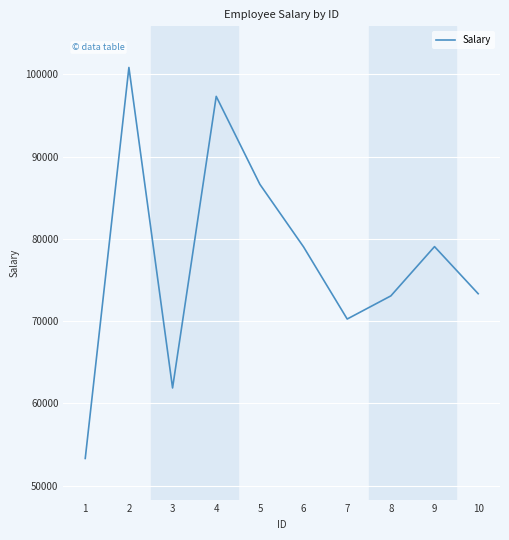

What is the difference between the values at 2 and 7?

30579